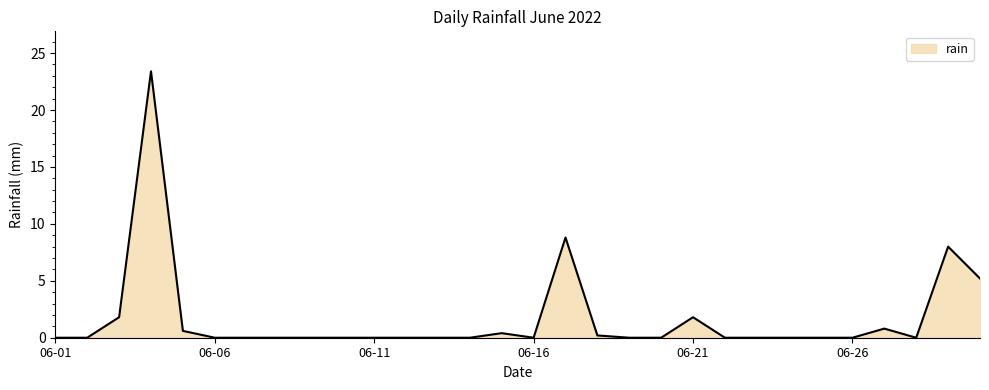

What is the difference between the maximum and minimum values?

23.4